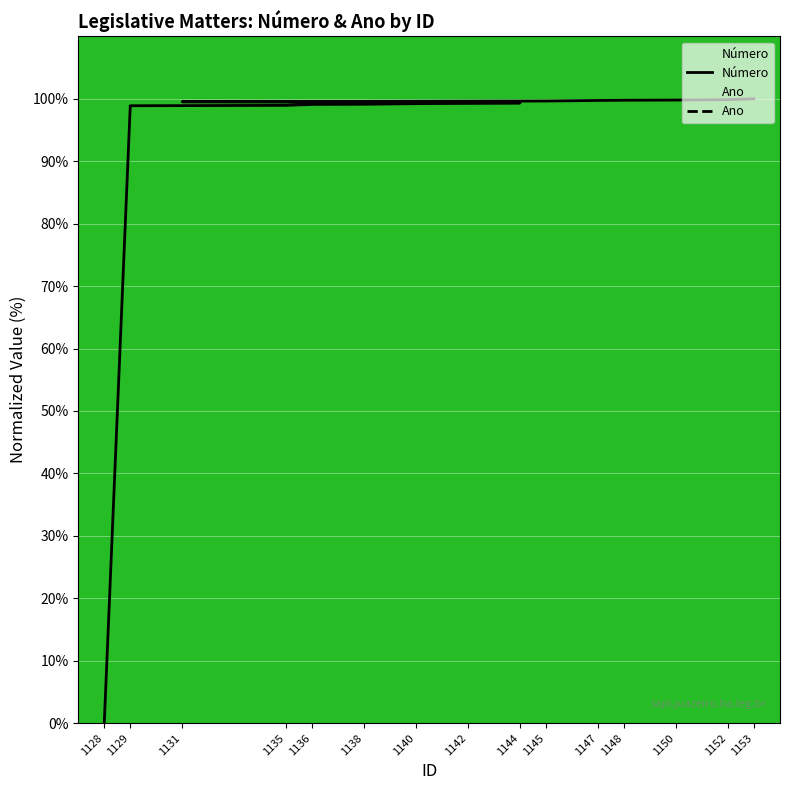

How many lines are shown in the chart?

2